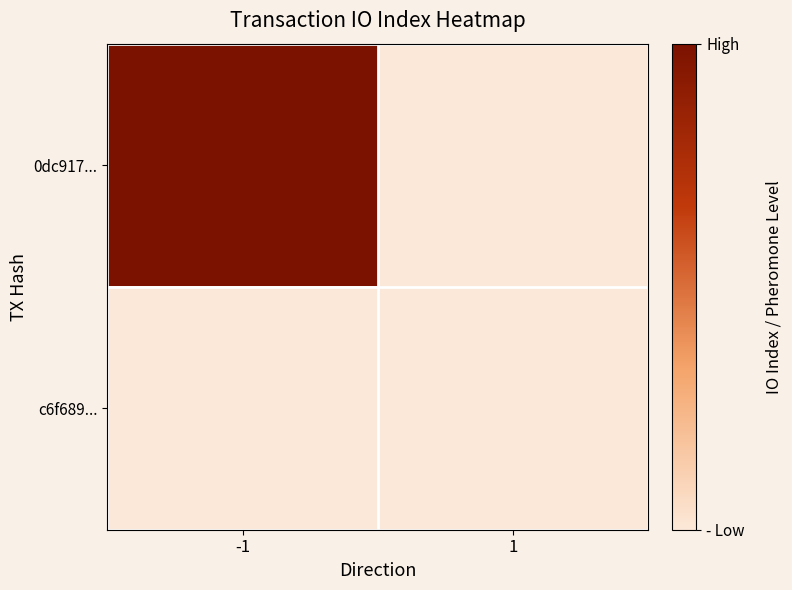

Reading left to right, list all the values displayed in this chart.

0dc917...: -1=6	1=0
c6f689...: -1=0	1=0